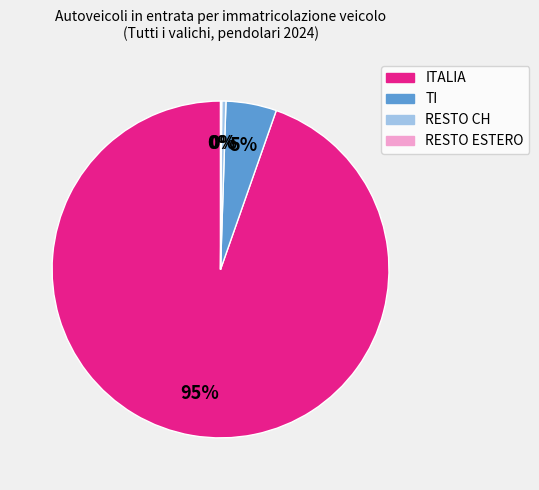

To the nearest percent, what percentage of the pie is TI?

5%